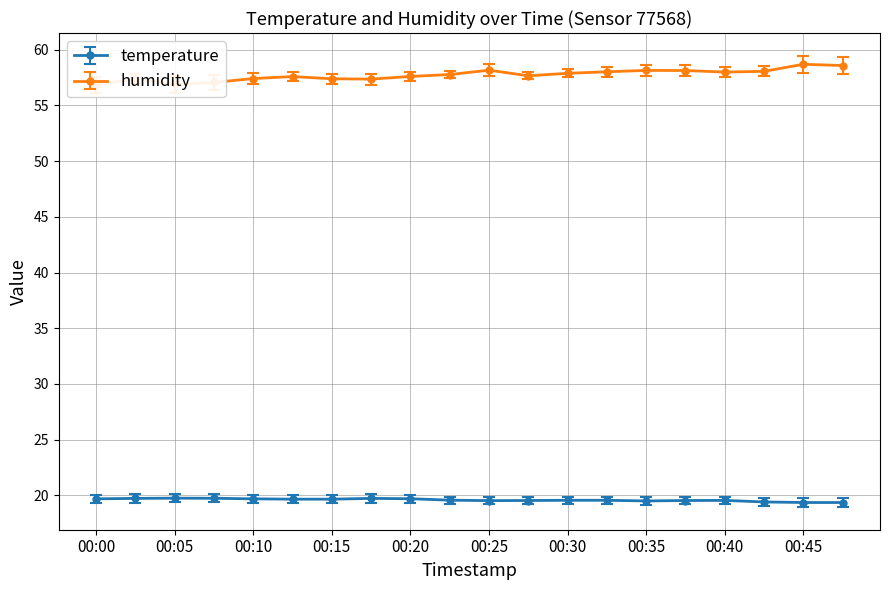

Is it true that temperature equals 7.6 at 00:18?

False